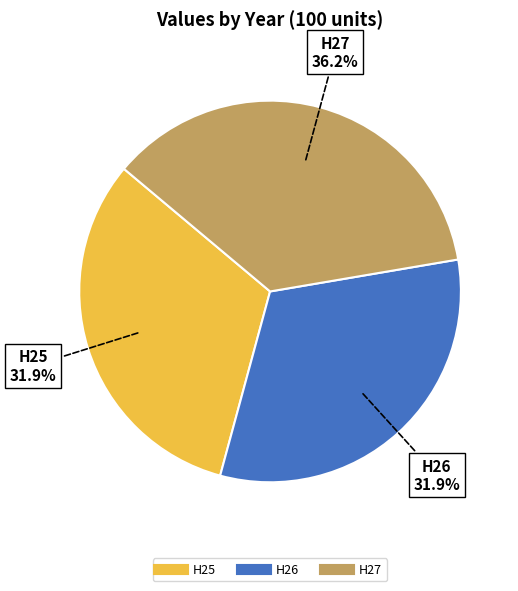

Count the number of slices in the pie.

3